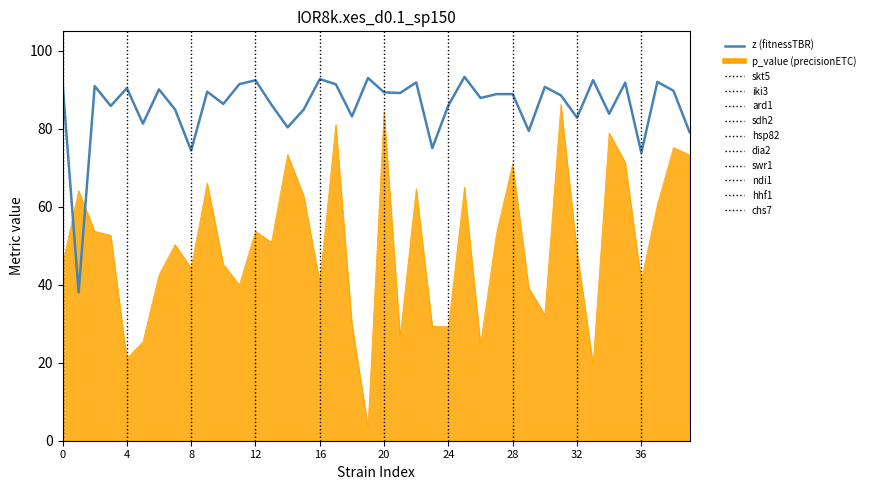

Does the chart have visible grid lines?

No